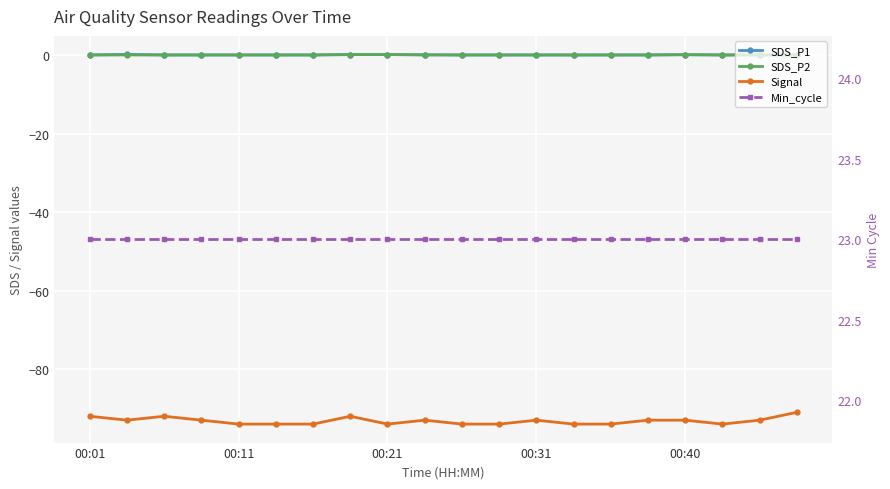

Between 00:01 and 15, which is larger?

00:01